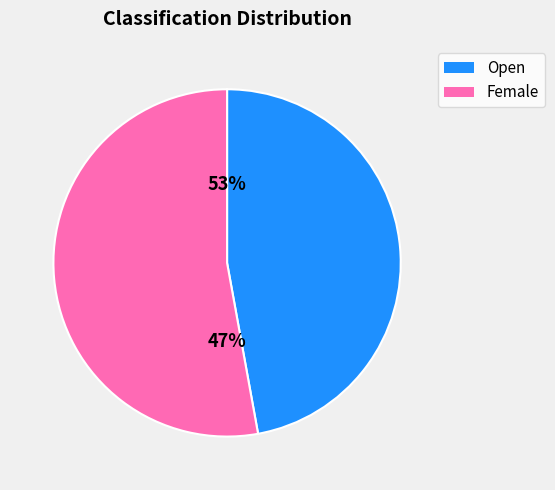

To the nearest percent, what is the combined percentage of Female and Open?

100%